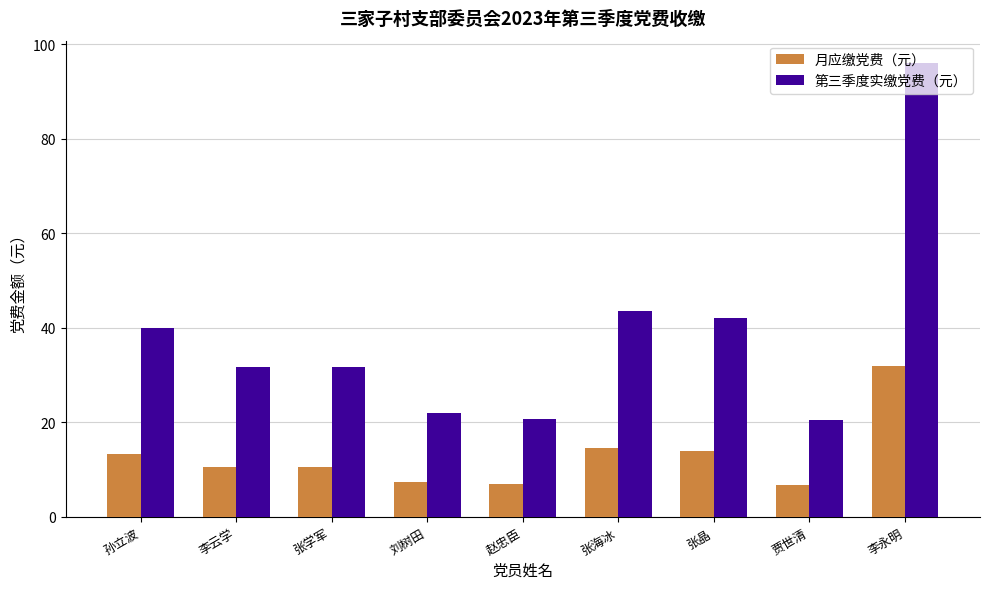

What is the minimum value shown in the chart?

6.8